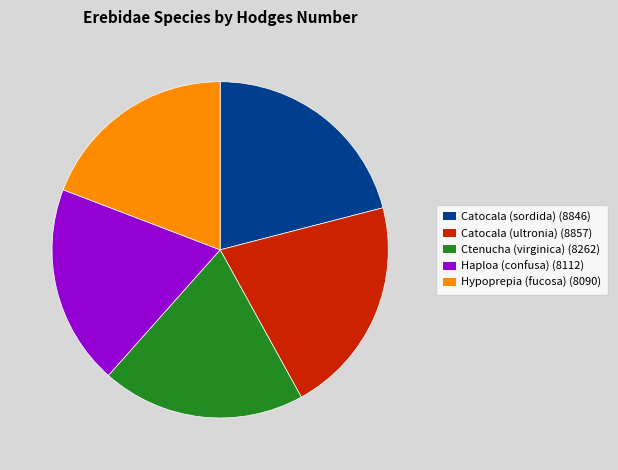

How many segments does this pie chart have?

5